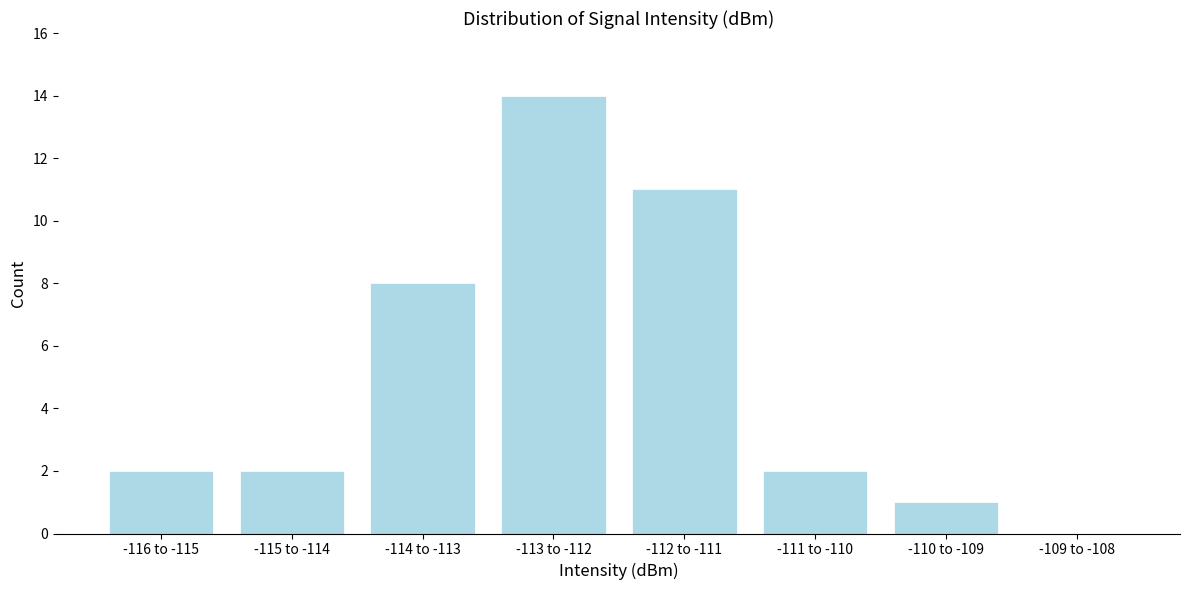

Reading left to right, list all the values displayed in this chart.

-116 to -115=2	-115 to -114=2	-114 to -113=8	-113 to -112=14	-112 to -111=11	-111 to -110=2	-110 to -109=1	-109 to -108=0